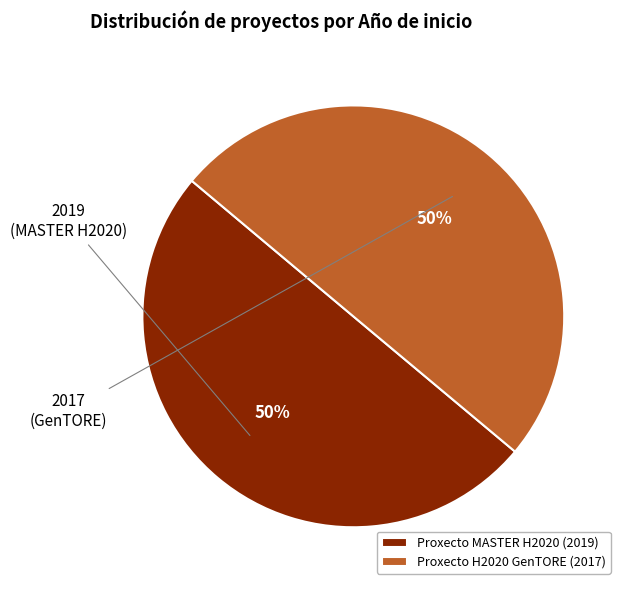

To the nearest percent, what percentage of the pie is Proxecto MASTER H2020 (2019)?

50%